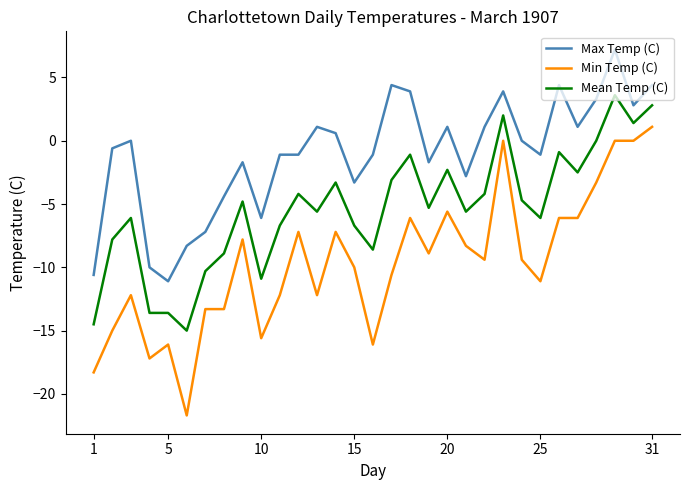

Which series has the largest total across all categories?

Max Temp (C)